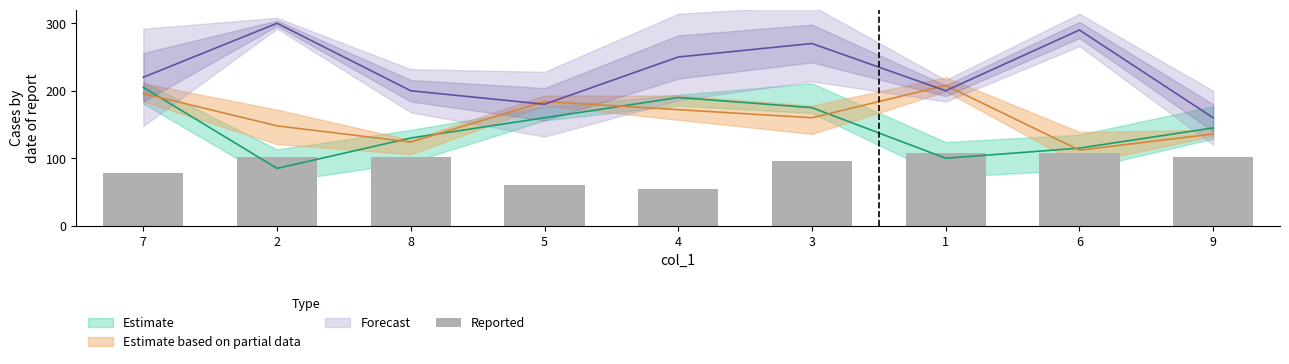

What is the label of the 1st bar from the right?

9